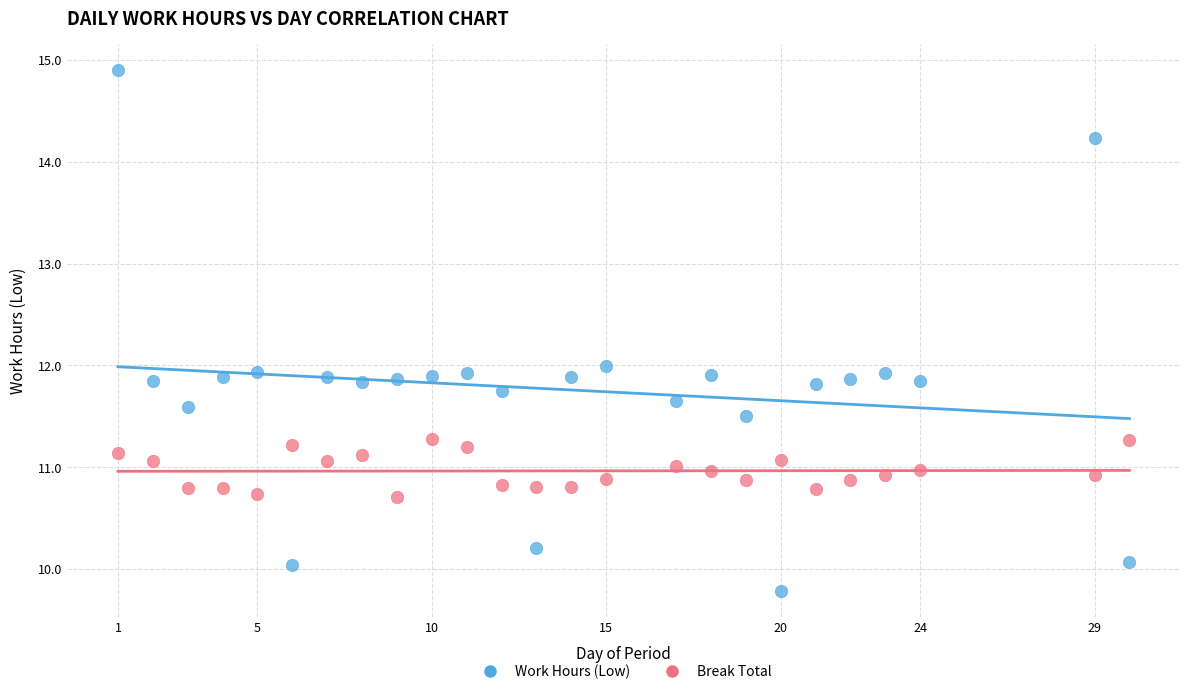

Which series has the widest spread of Y values?

Work Hours (Low)